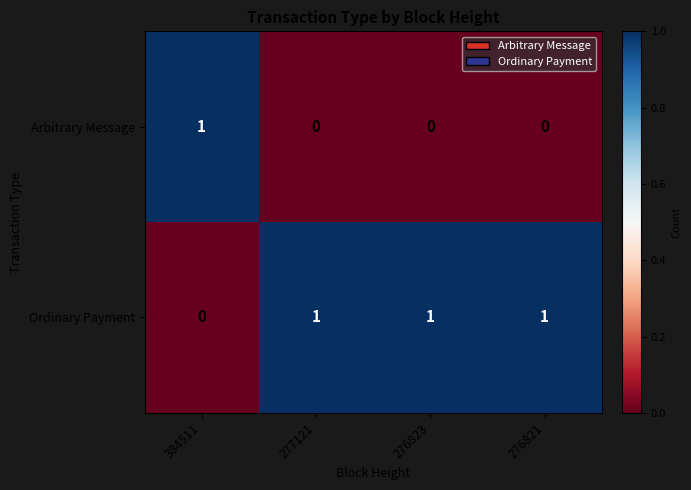

Reading left to right, list all the values displayed in this chart.

Arbitrary Message: 1	0	0	0
Ordinary Payment: 0	1	1	1